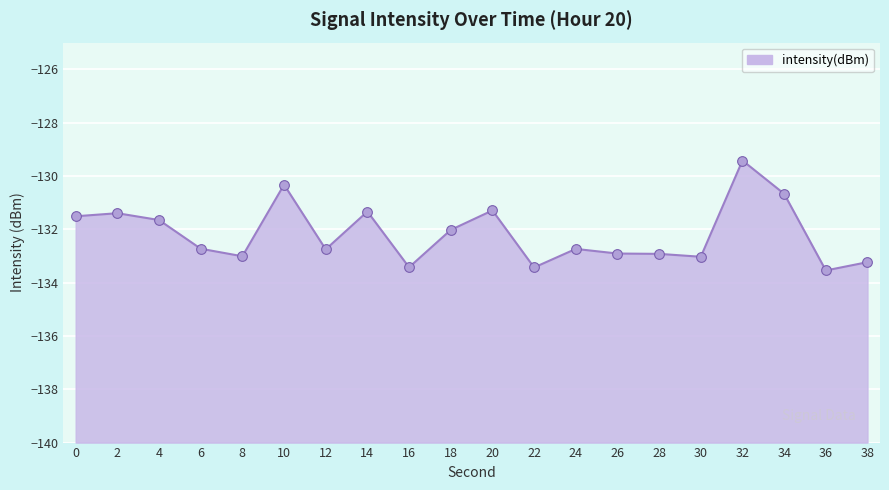

Where is the data nearest to the value -131?

20